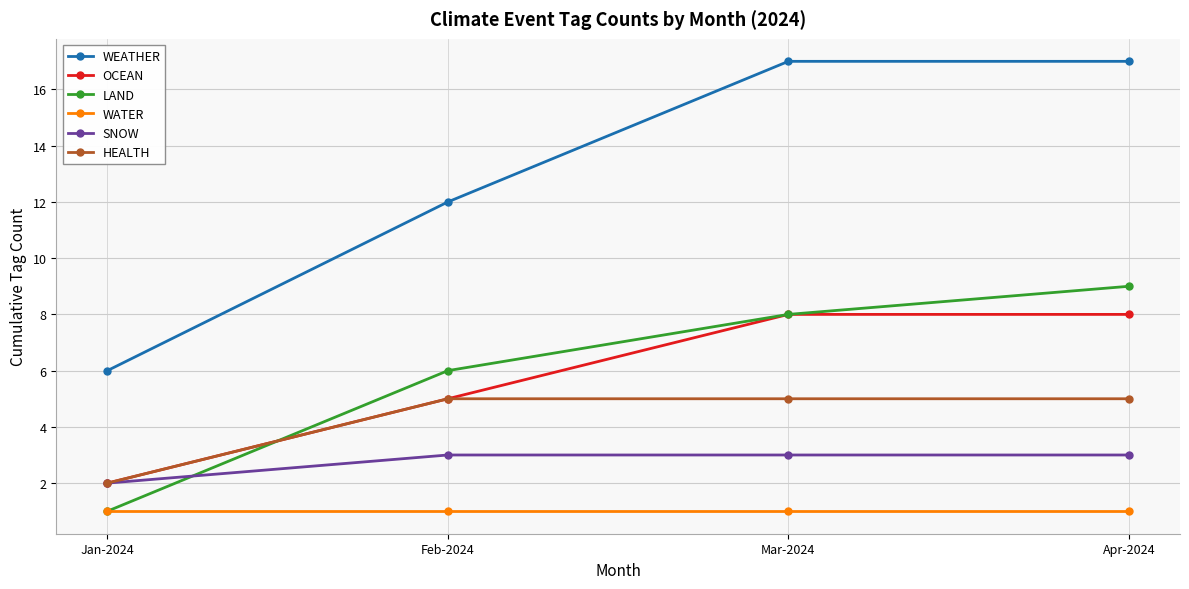

Reading left to right, extract all data points from this chart.

WEATHER: Jan-2024=6	Feb-2024=12	Mar-2024=17	Apr-2024=17
OCEAN: Jan-2024=2	Feb-2024=5	Mar-2024=8	Apr-2024=8
LAND: Jan-2024=1	Feb-2024=6	Mar-2024=8	Apr-2024=9
WATER: Jan-2024=1	Feb-2024=1	Mar-2024=1	Apr-2024=1
SNOW: Jan-2024=2	Feb-2024=3	Mar-2024=3	Apr-2024=3
HEALTH: Jan-2024=2	Feb-2024=5	Mar-2024=5	Apr-2024=5